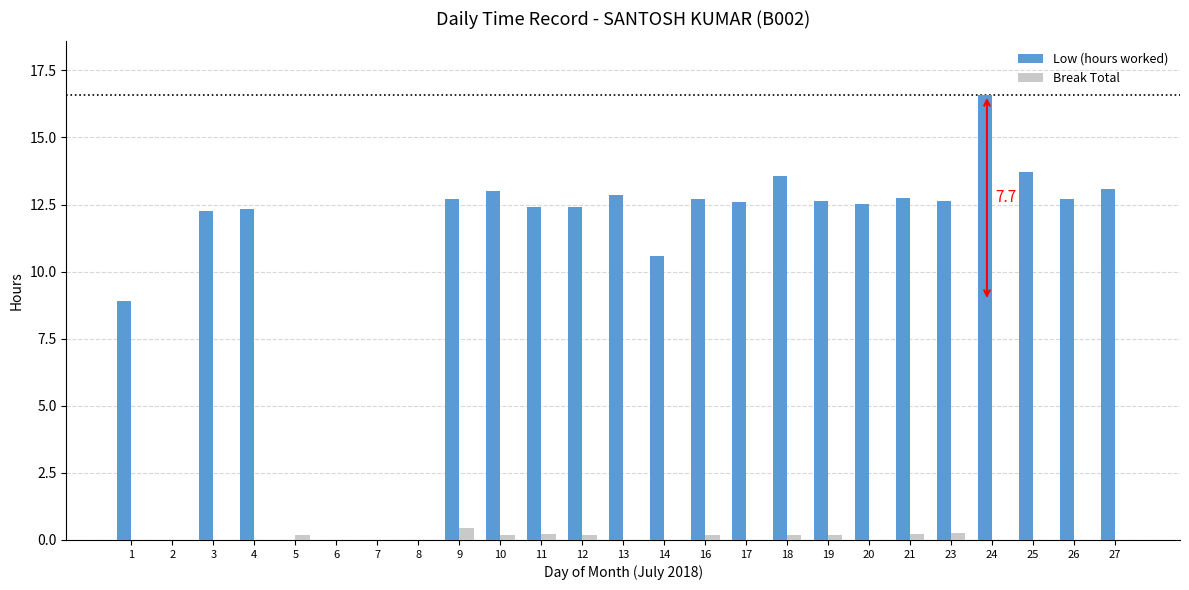

What is the difference between the Low (hours worked) values at 24 and 23?

4.0